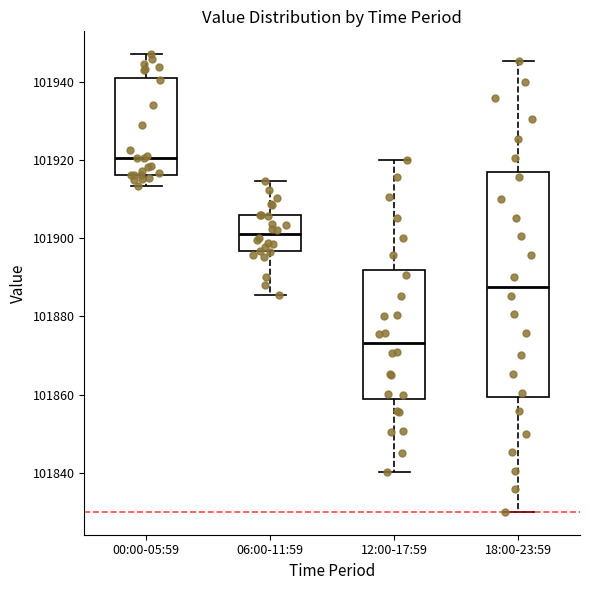

Reading left to right, read every box against the y-axis: the position of its median line, the range the box covers, and the ends of its whiskers. The values are not printed on the chart, so give them approximately, as read against the axis.

00:00-05:59: median 101920, box 101916 to 101940, whiskers 101914 to 101948
06:00-11:59: median 101902, box 101896 to 101906, whiskers 101886 to 101914
12:00-17:59: median 101874, box 101858 to 101892, whiskers 101840 to 101920
18:00-23:59: median 101888, box 101860 to 101916, whiskers 101830 to 101946